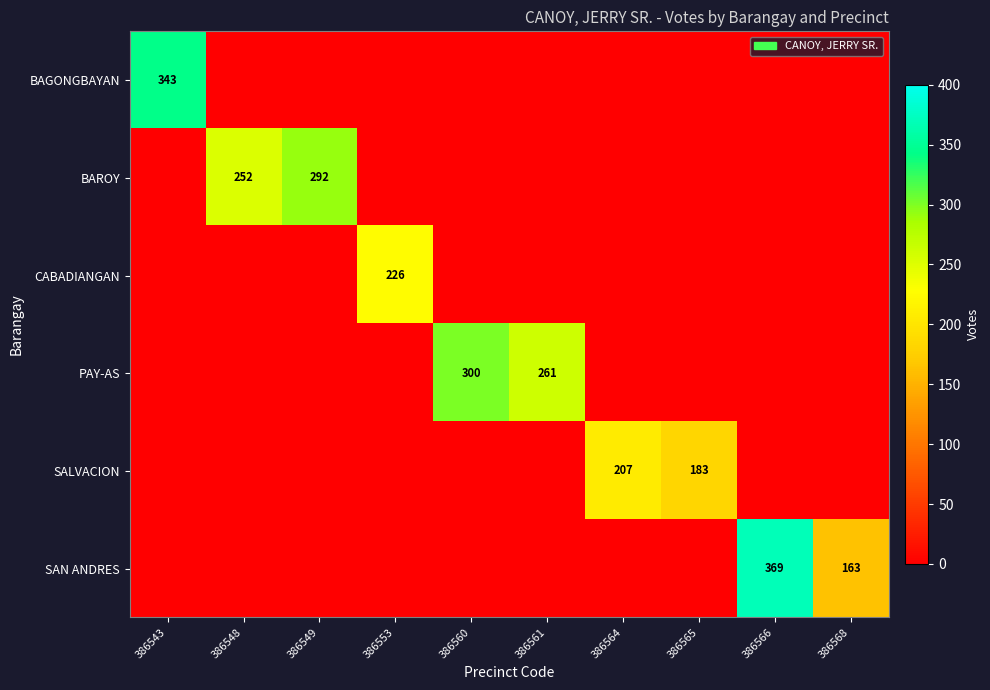

Is it true that PAY-AS equals 129 at 386560?

False